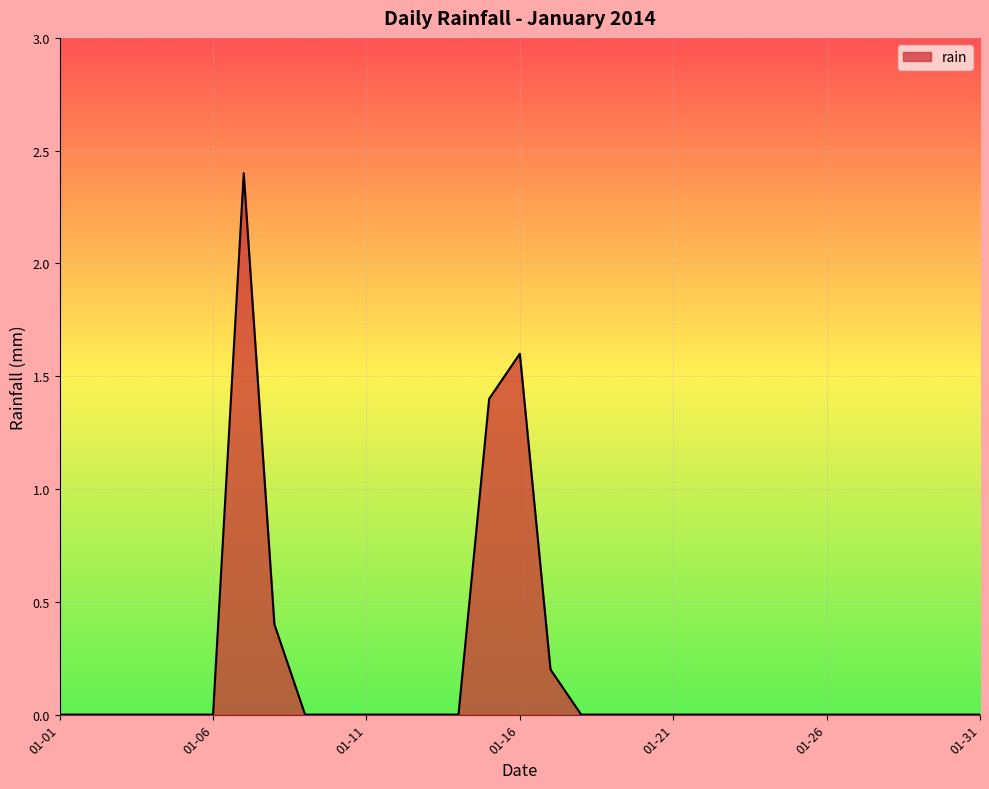

What is the difference between the maximum and minimum values?

2.4